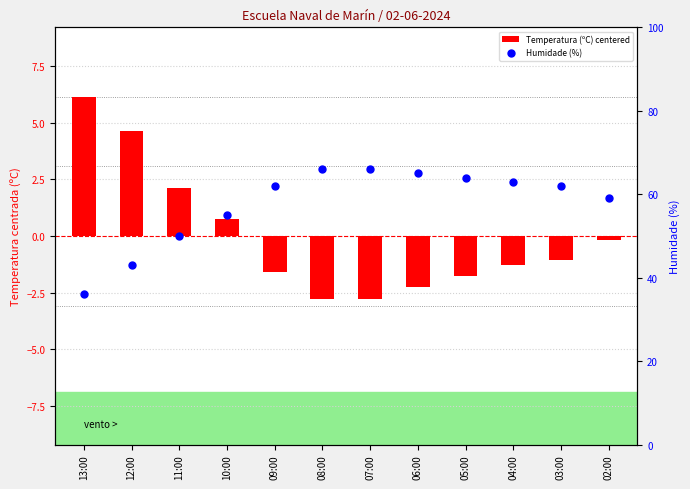

What is the total value across all series at 03:00?

60.9